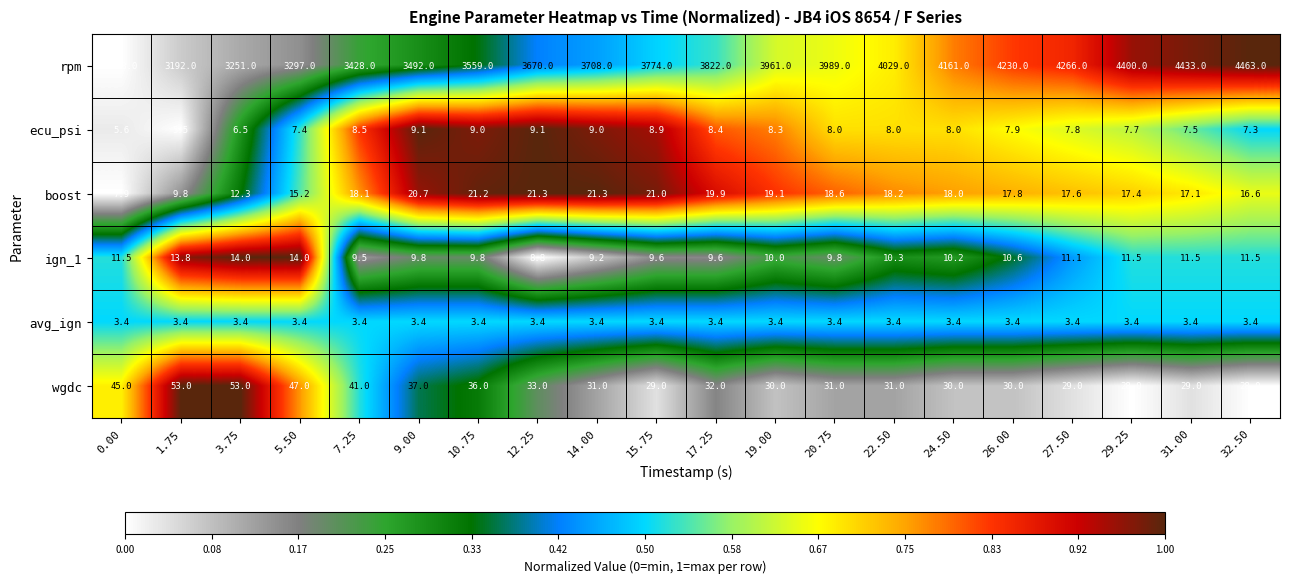

Rank the series by their maximum value, from lowest to highest.

avg_ign, ecu_psi, ign_1, boost, wgdc, rpm